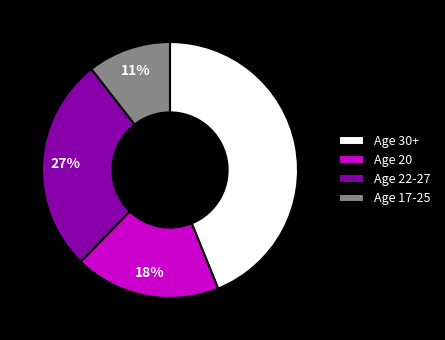

Count the number of slices in the pie.

4